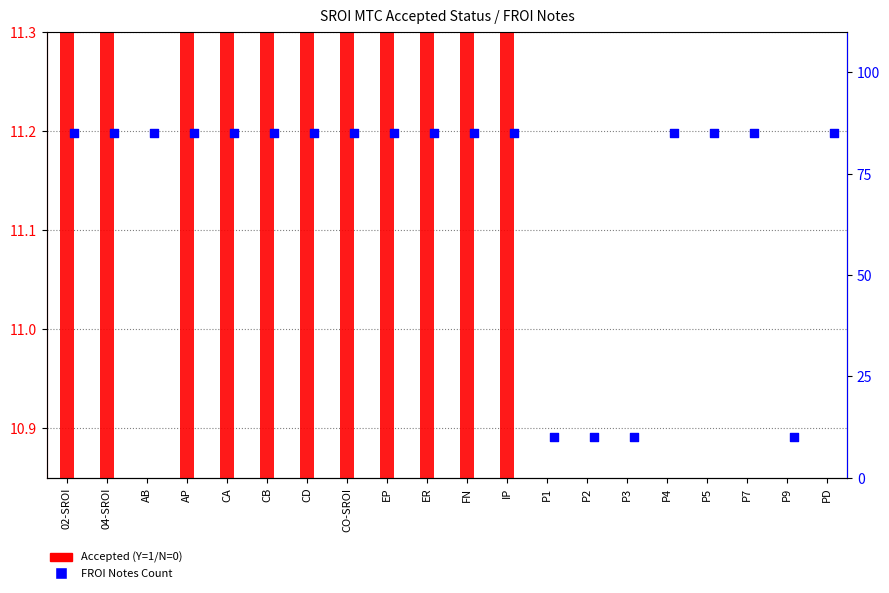

Which series contains the lowest Y value?

FROI Notes Count